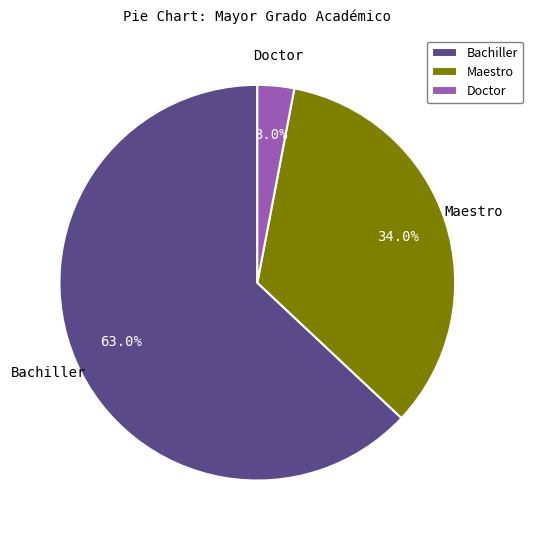

How many segments does this pie chart have?

3